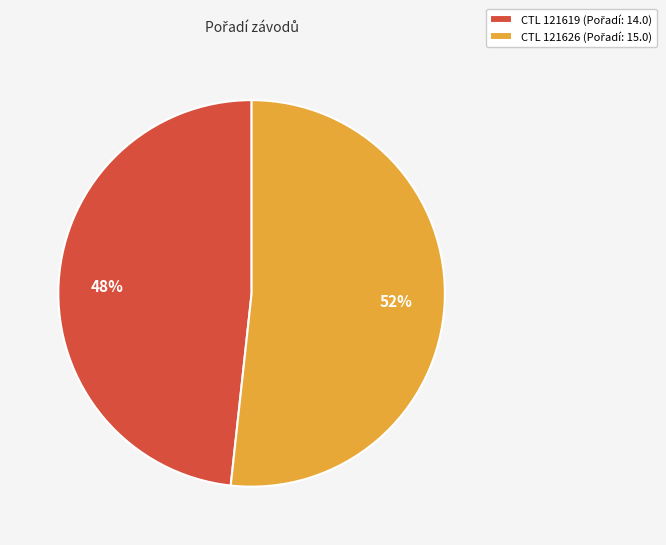

To the nearest percent, what is the average slice percentage?

50%